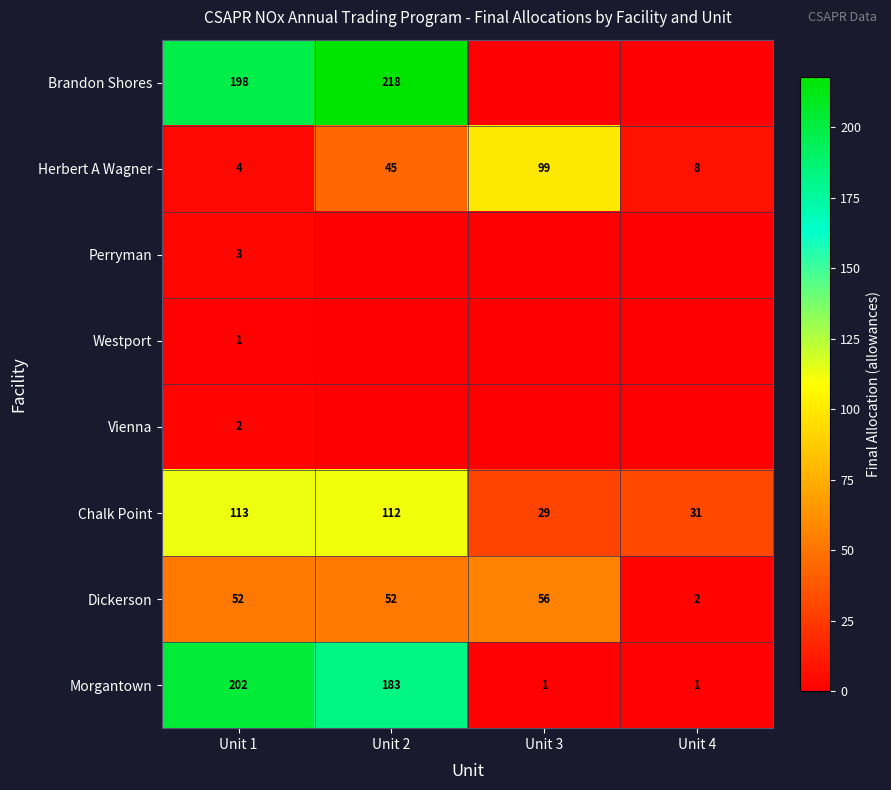

How many data points in Brandon Shores are above 198?

1